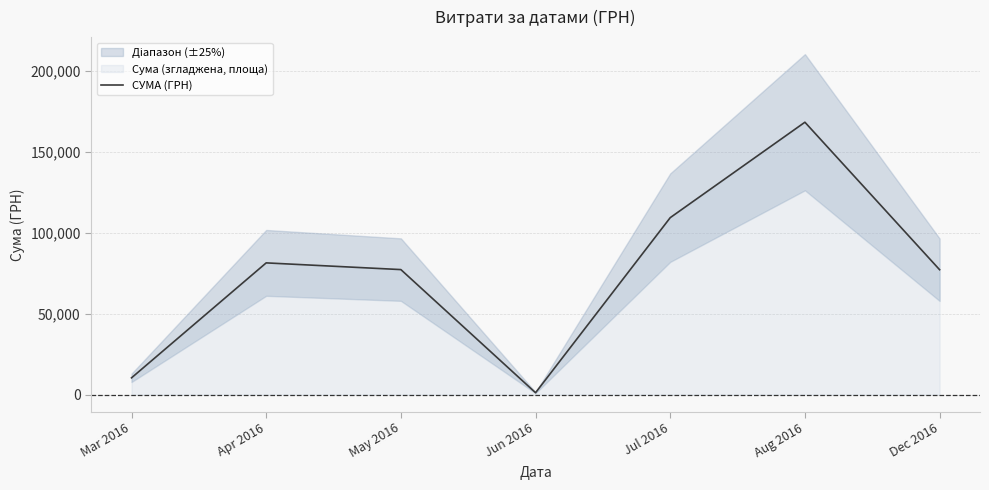

Which label corresponds to the largest value in the chart?

Aug 2016